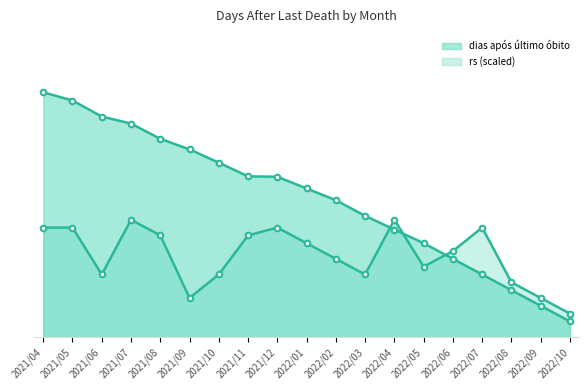

Reading left to right, extract all data points from this chart.

dias após último óbito: 2021/04=626	2021/05=605	2021/06=564	2021/07=546	2021/08=507	2021/09=480	2021/10=446	2021/11=411	2021/12=410	2022/01=380	2022/02=350	2022/03=310	2022/04=275	2022/05=240	2022/06=200	2022/07=160	2022/08=120	2022/09=80	2022/10=40
rs: 2021/04=280	2021/05=280	2021/06=160	2021/07=300	2021/08=260	2021/09=100	2021/10=160	2021/11=260	2021/12=280	2022/01=240	2022/02=200	2022/03=160	2022/04=300	2022/05=180	2022/06=220	2022/07=280	2022/08=140	2022/09=100	2022/10=60